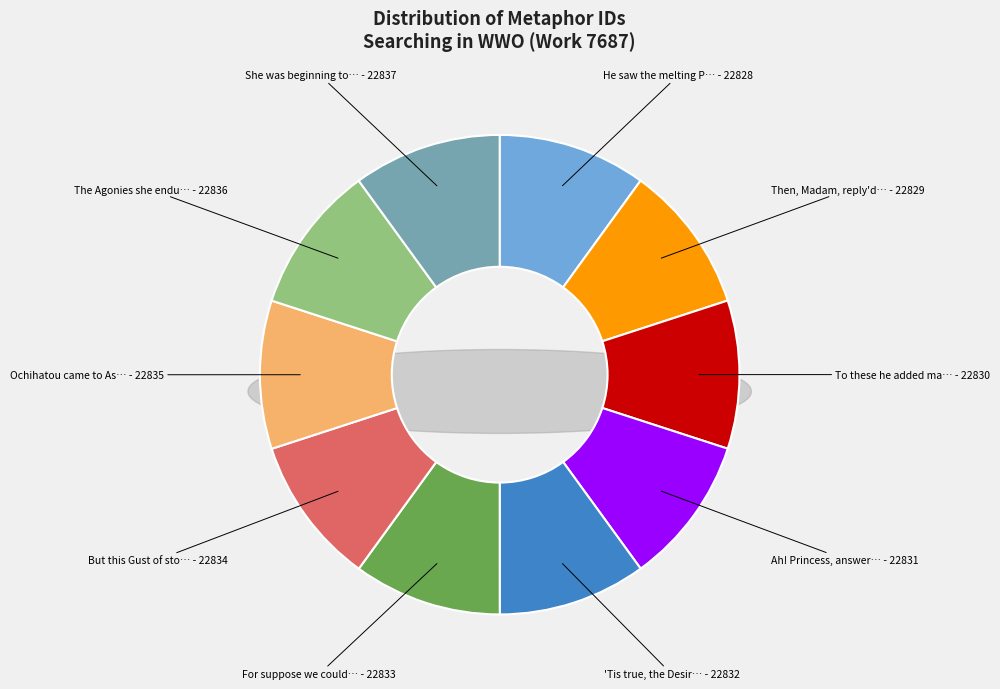

What percentage is the To these he added many other slice, to the nearest percent?

10%